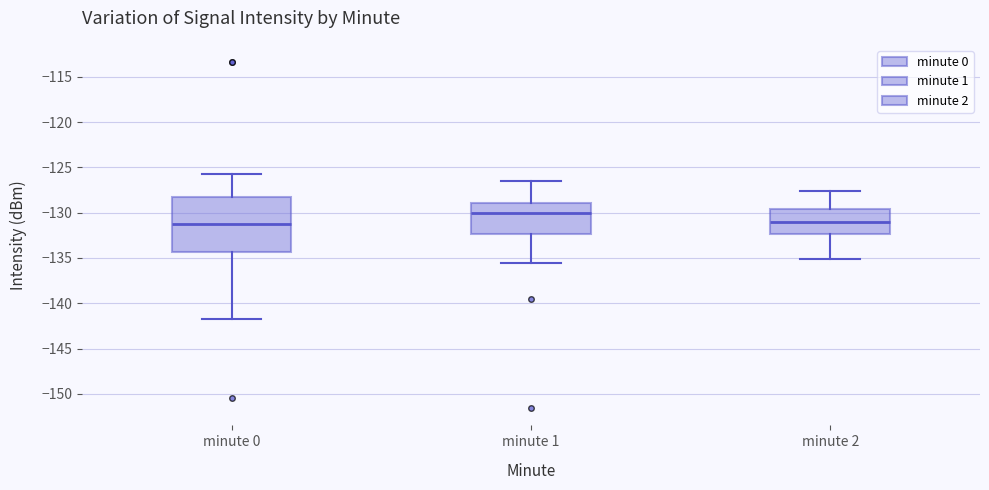

Which box's median line is the highest?

minute 1